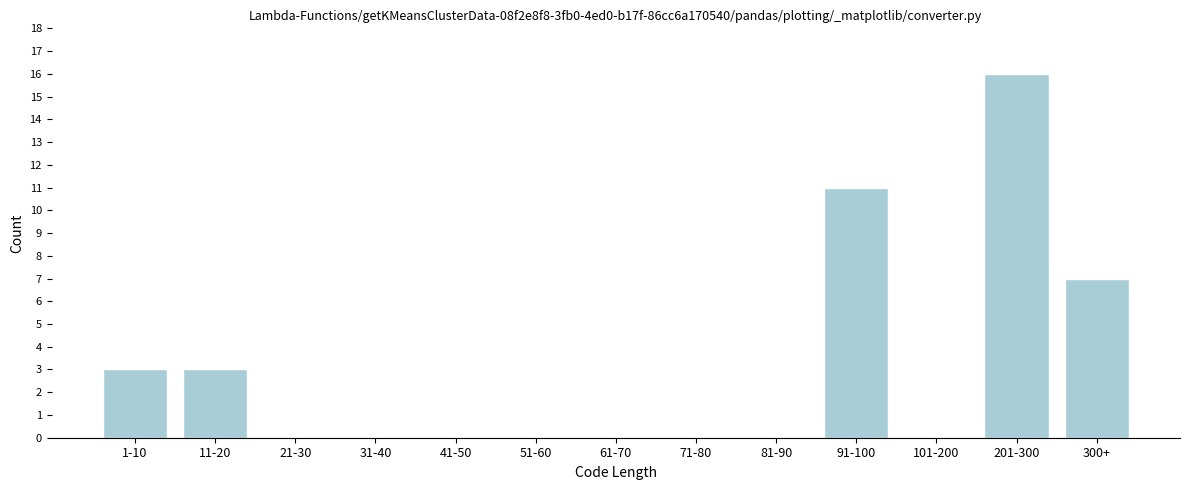

Reading left to right, transcribe all the data shown in this chart.

1-10=3	11-20=3	21-30=0	31-40=0	41-50=0	51-60=0	61-70=0	71-80=0	81-90=0	91-100=11	101-200=0	201-300=16	300+=7